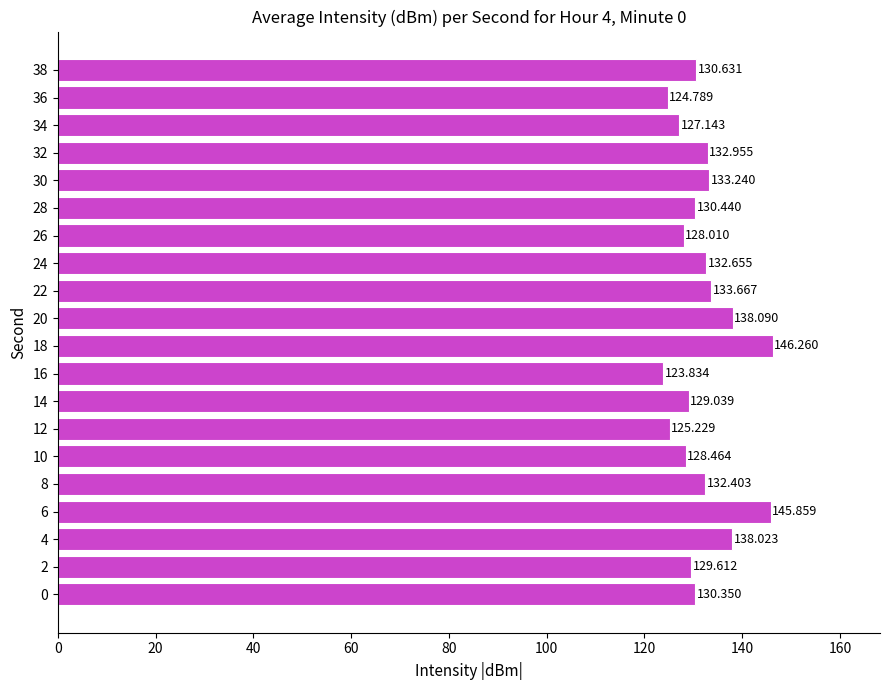

How many categories are shown in the chart?

20